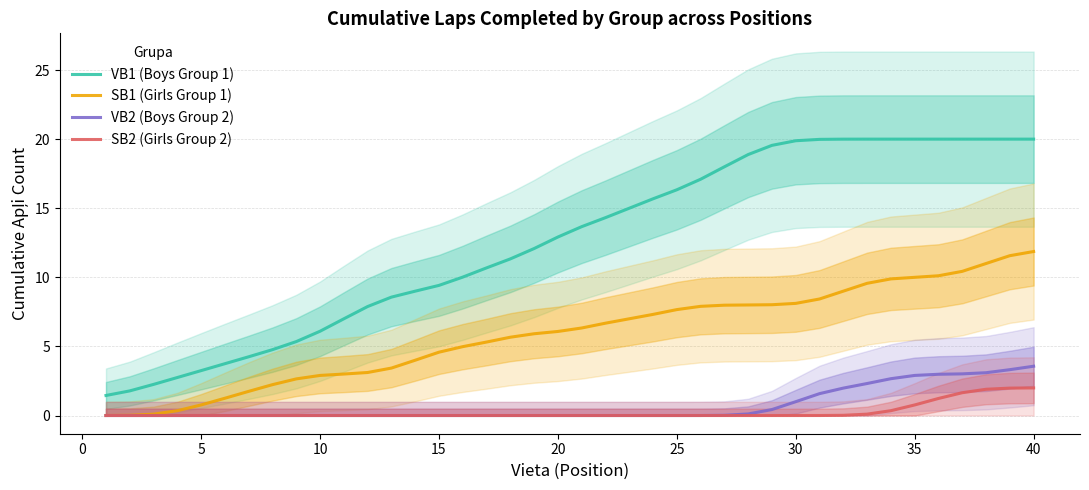

How many values in the VB1 (Boys Group 1) series exceed 13?

20